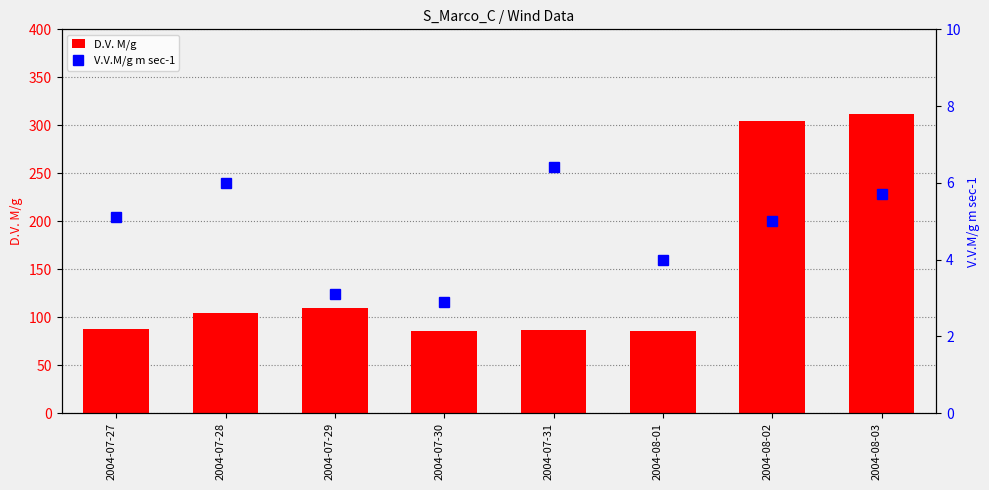

What is the value of the D.V. M/g bar at the 5th from the left?

87